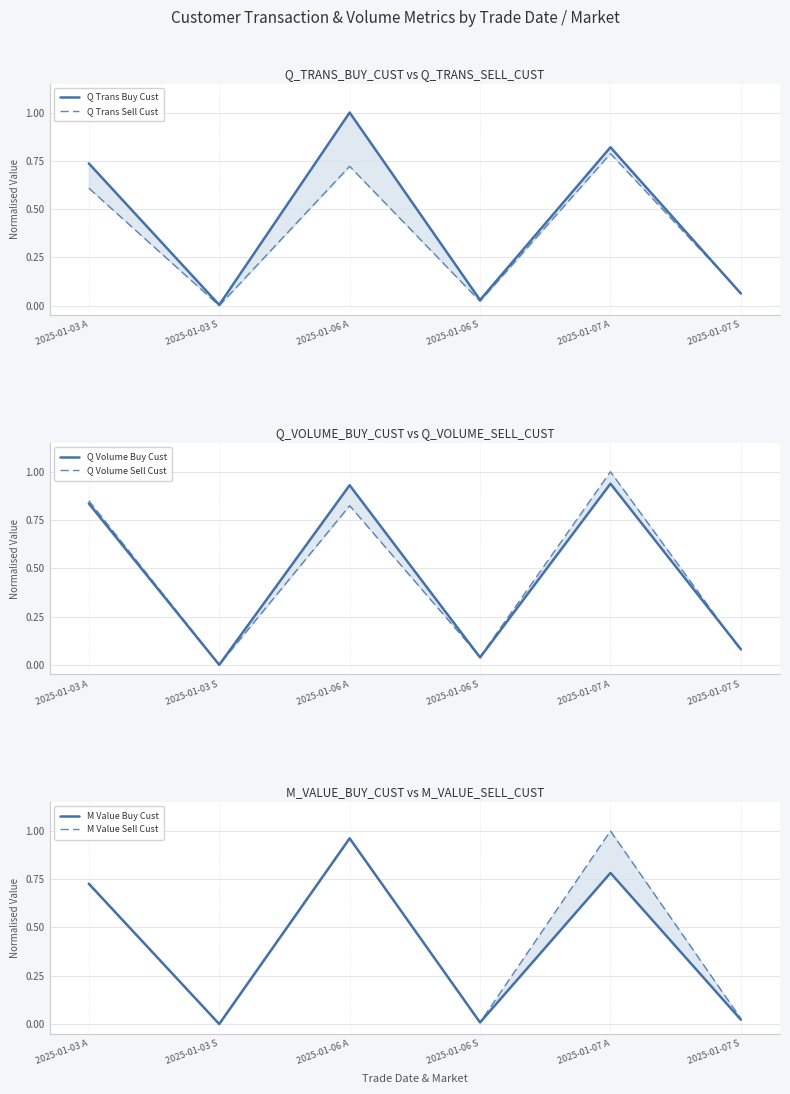

Reading right to left, transcribe all the data shown in this chart.

Q Trans Buy Cust: 2025-01-07 S=0.1	2025-01-07 A=0.8	2025-01-06 S=0.0	2025-01-06 A=1.0	2025-01-03 S=0.0	2025-01-03 A=0.7
Q Trans Sell Cust: 2025-01-07 S=0.1	2025-01-07 A=0.8	2025-01-06 S=0.0	2025-01-06 A=0.7	2025-01-03 S=0.0	2025-01-03 A=0.6
Q Volume Buy Cust: 2025-01-07 S=0.1	2025-01-07 A=0.9	2025-01-06 S=0.0	2025-01-06 A=0.9	2025-01-03 S=0.0	2025-01-03 A=0.8
Q Volume Sell Cust: 2025-01-07 S=0.1	2025-01-07 A=1.0	2025-01-06 S=0.0	2025-01-06 A=0.8	2025-01-03 S=0.0	2025-01-03 A=0.8
M Value Buy Cust: 2025-01-07 S=0.0	2025-01-07 A=0.8	2025-01-06 S=0.0	2025-01-06 A=1.0	2025-01-03 S=0.0	2025-01-03 A=0.7
M Value Sell Cust: 2025-01-07 S=0.0	2025-01-07 A=1.0	2025-01-06 S=0.0	2025-01-06 A=1.0	2025-01-03 S=0.0	2025-01-03 A=0.7